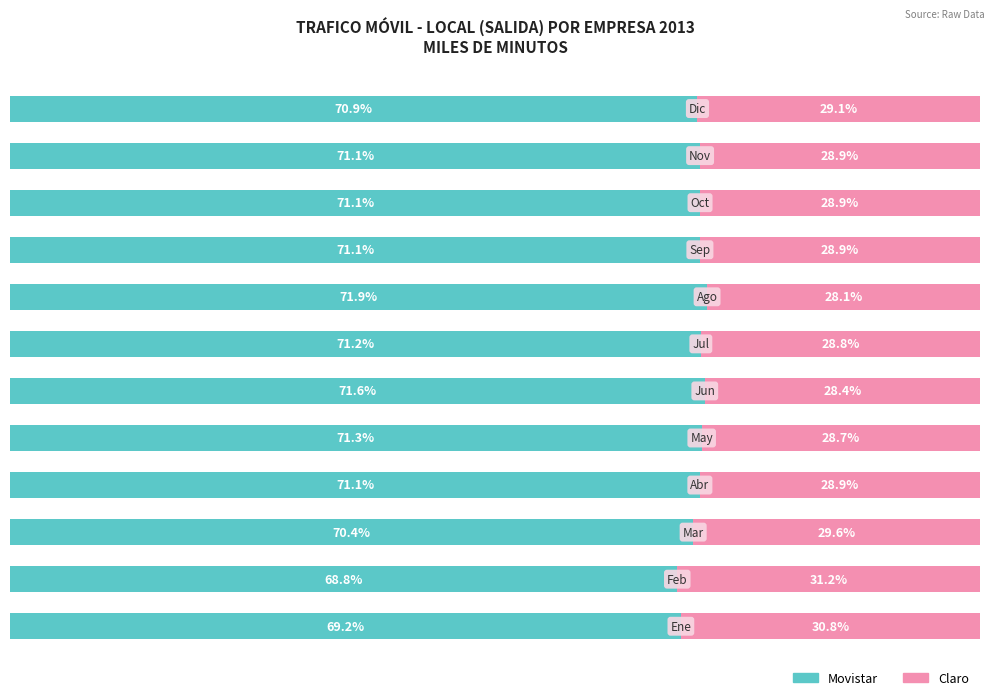

What are all the series names shown in the legend?

Movistar, Claro